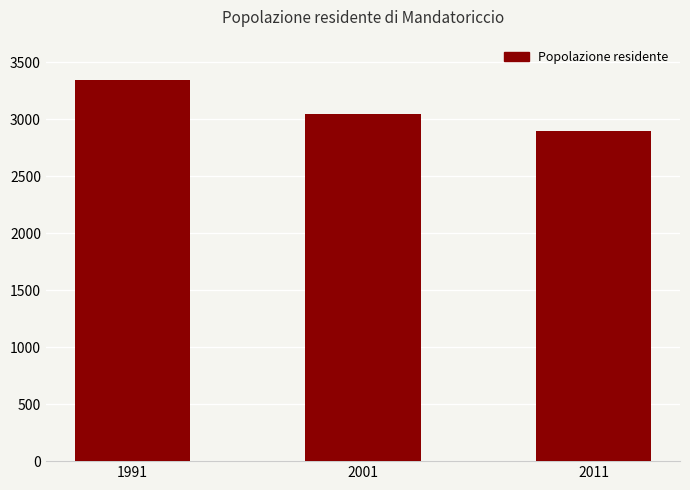

Are the bars grouped side by side (vs. stacked)?

No